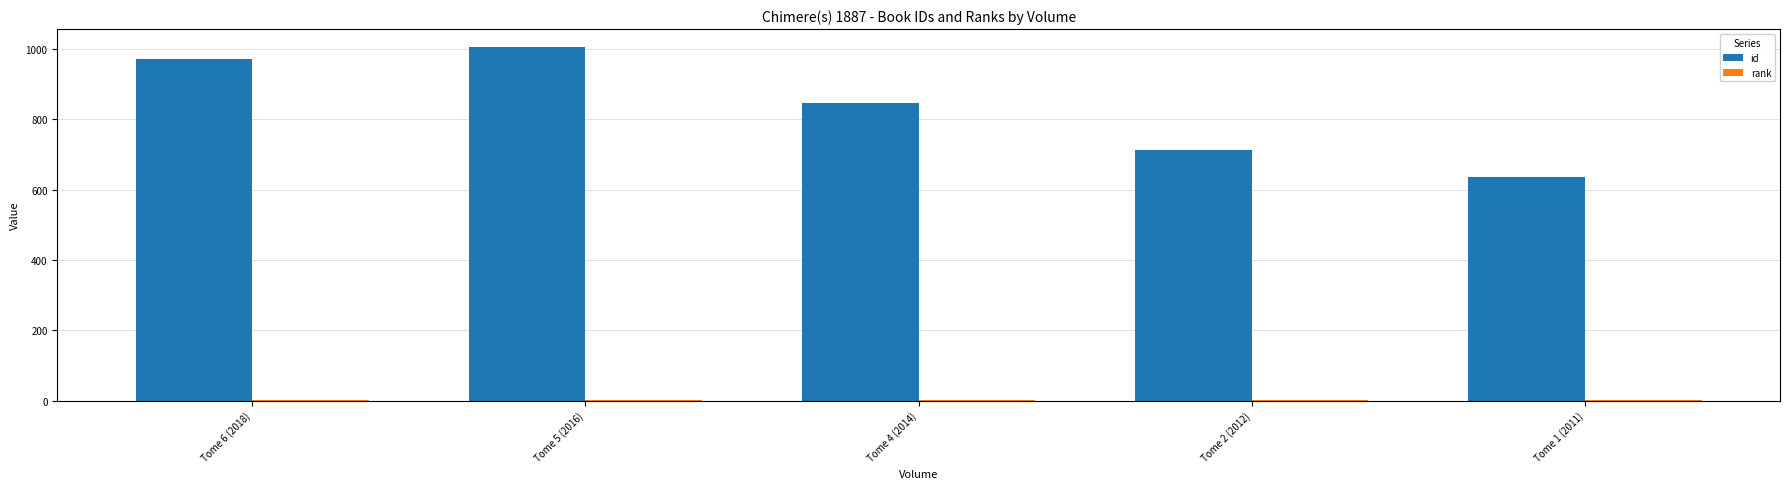

Does the chart contain stacked bars?

No